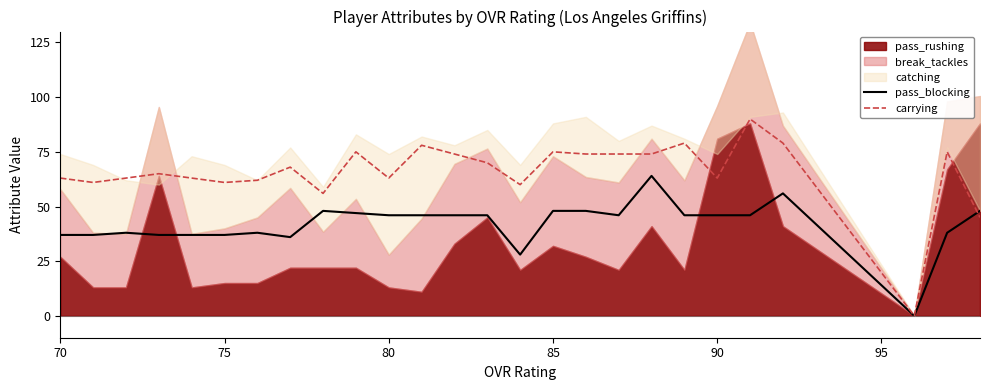

True or false: carrying has a value of 13 at 75.

False